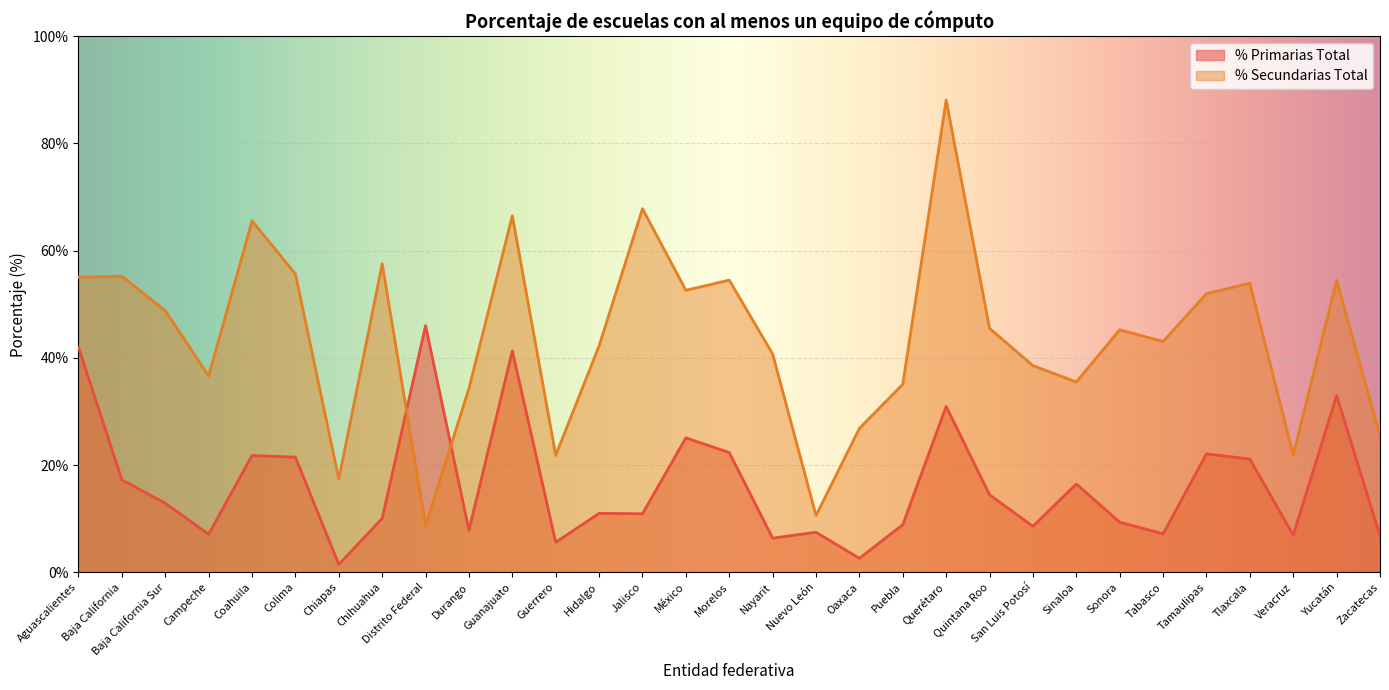

Is it true that % Secundarias Total equals 48.6 at Campeche?

False